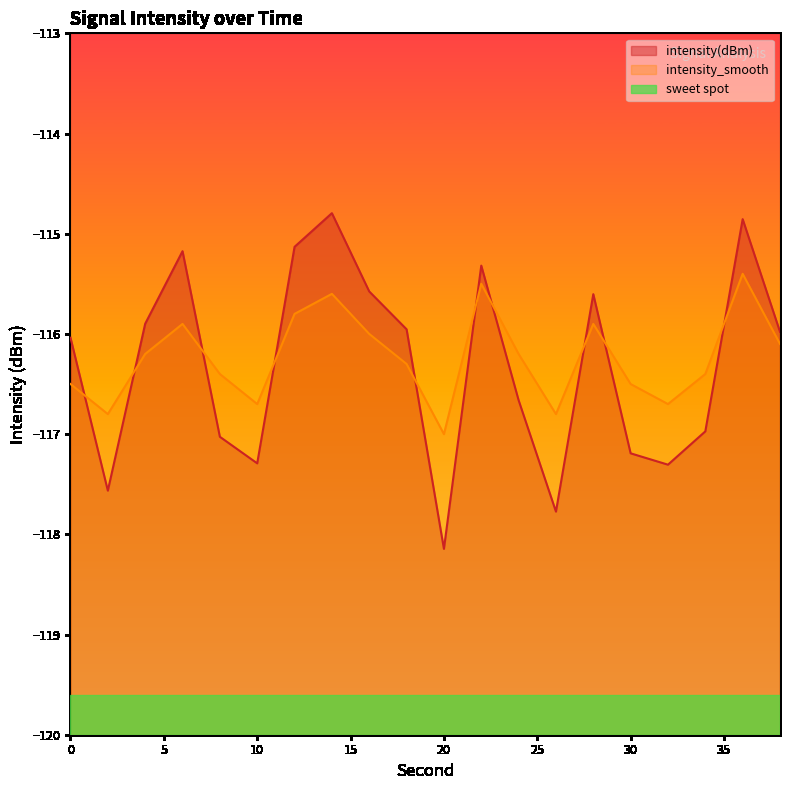

What is the value of the intensity(dBm) point at the 6th from the left?

-117.3